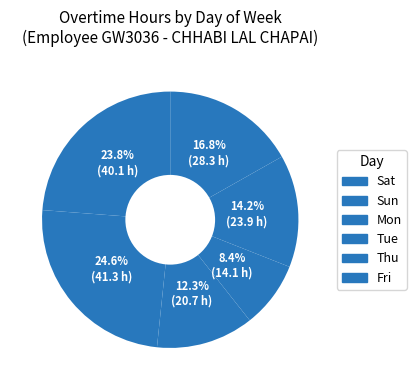

Which slice is the largest?

Sun